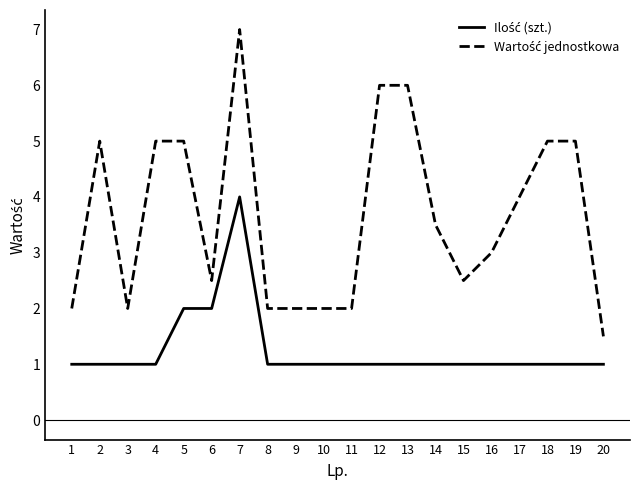

What is the total value across all series at 19?

6.0